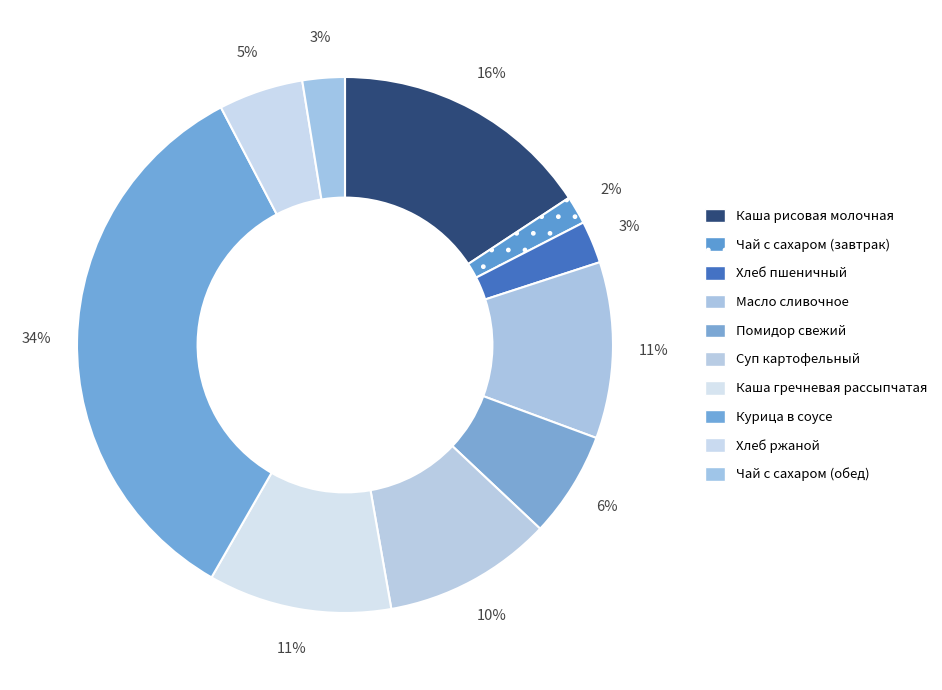

Which has a higher value, Суп картофельный or Курица в соусе?

Курица в соусе